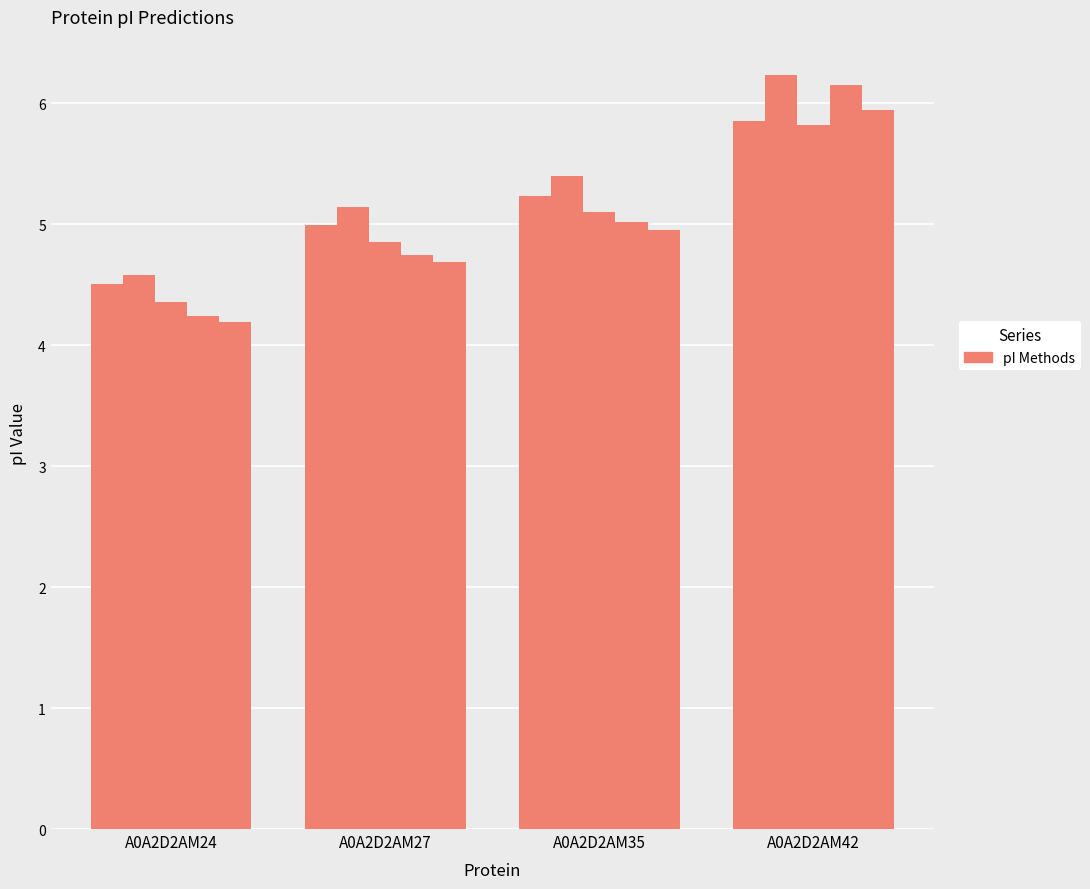

Which has a higher value, A0A2D2AM27 or A0A2D2AM35?

A0A2D2AM35